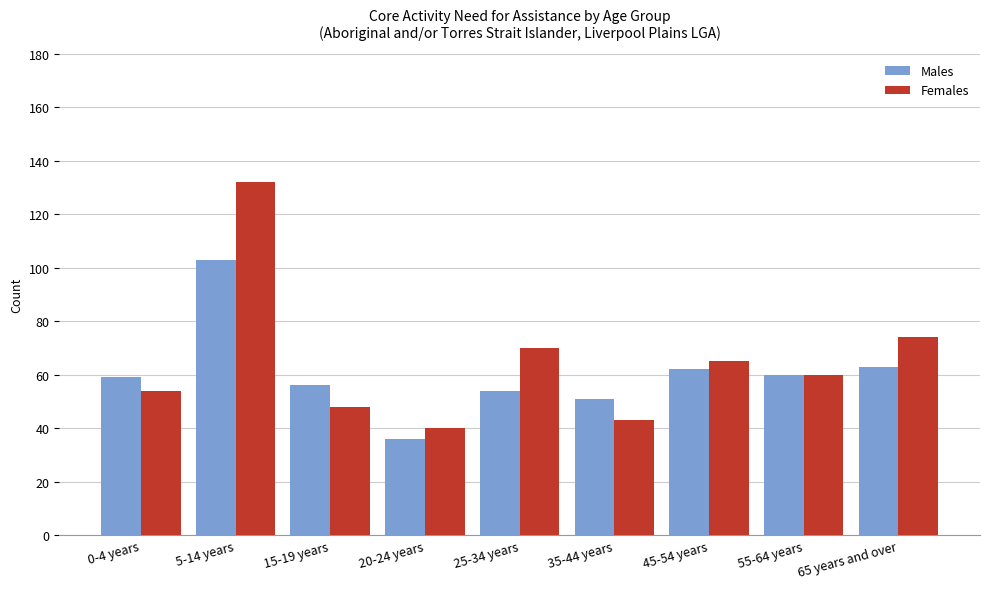

Is it true that Females equals 68 at 20-24 years?

False